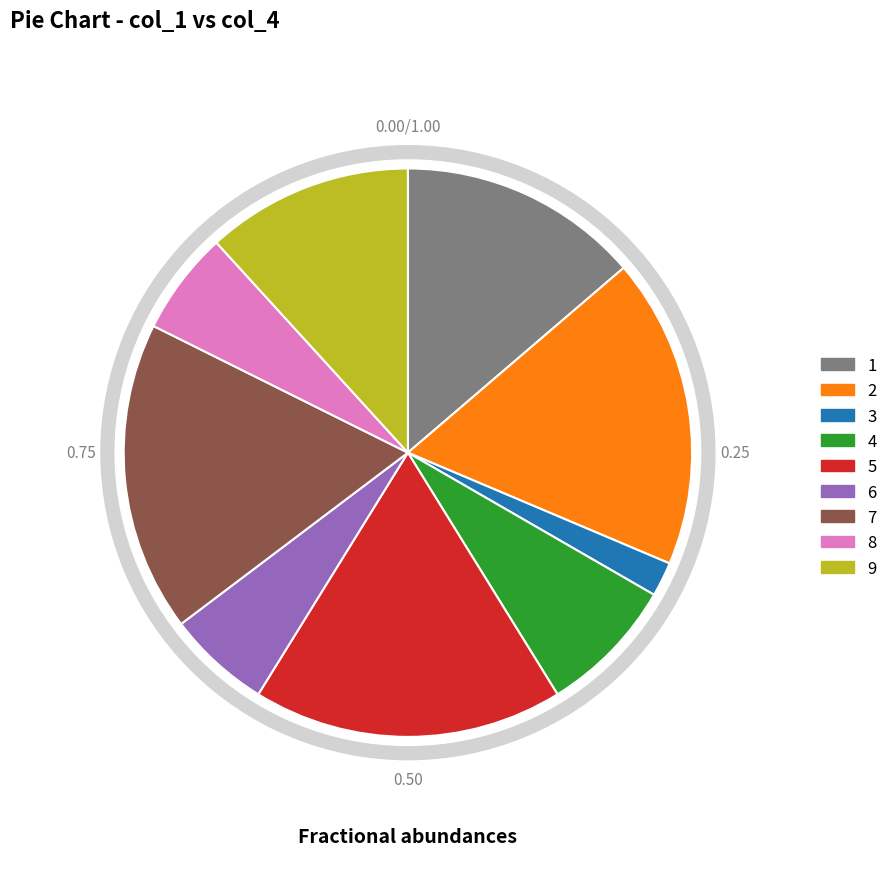

To the nearest percent, what percentage of the pie is 6?

6%